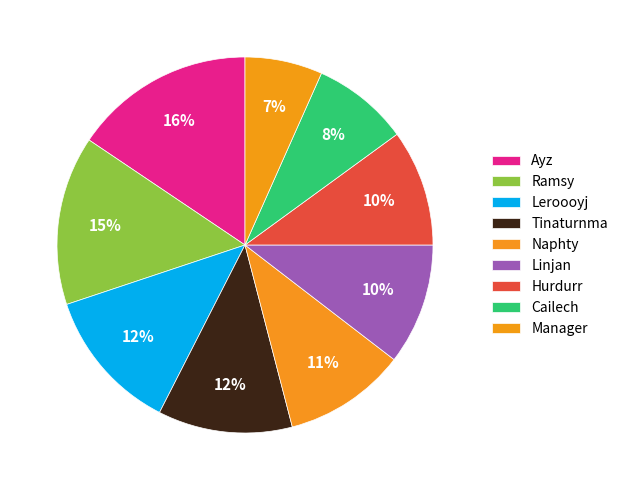

Count the number of slices in the pie.

9